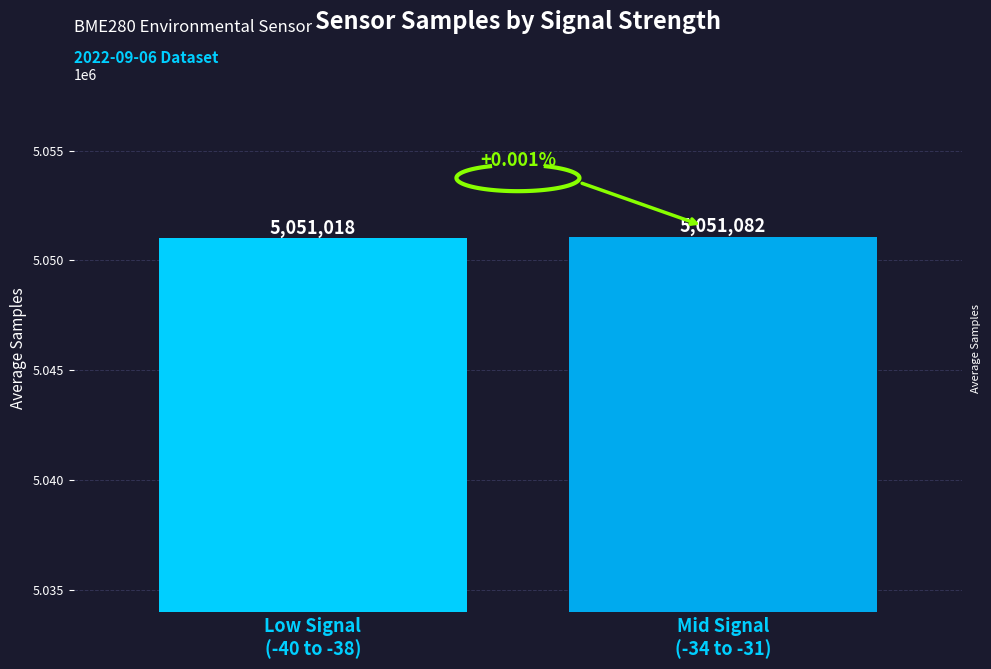

How many bars are there in total?

2